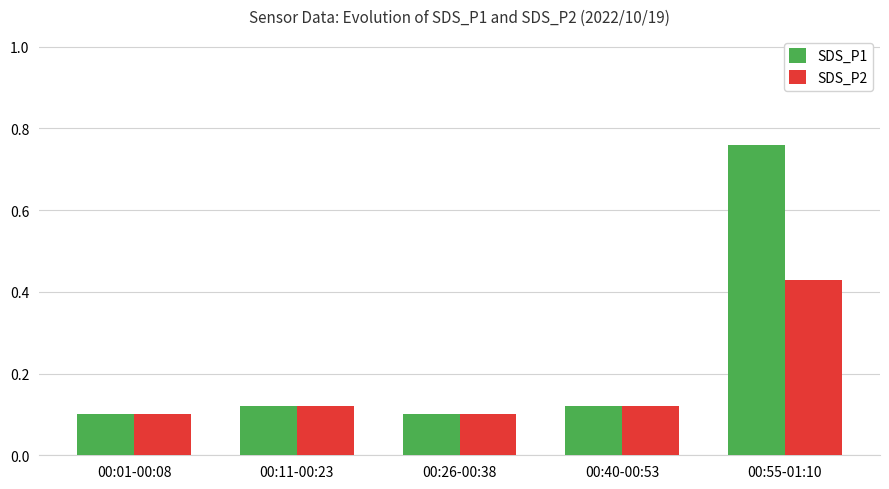

List the series in order of their overall mean, lowest first.

SDS_P2, SDS_P1